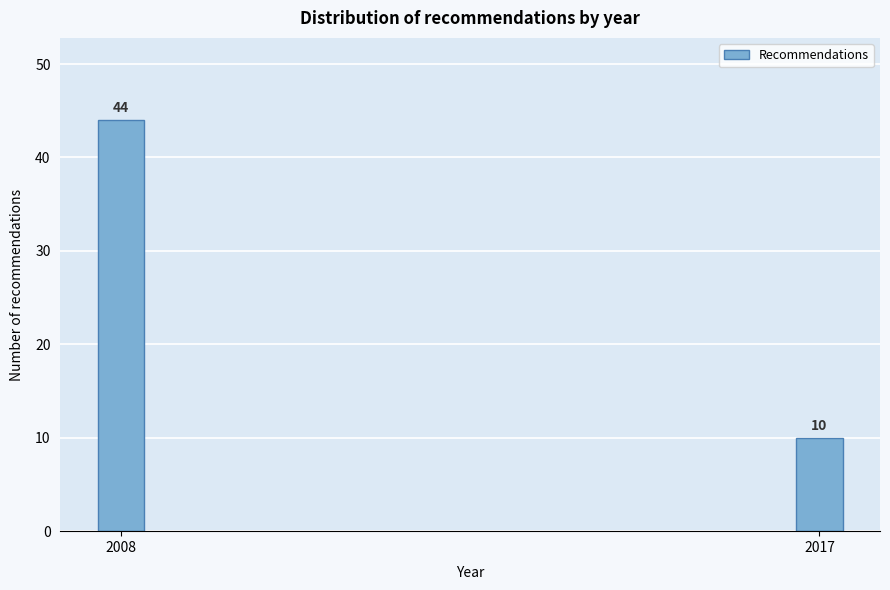

Reading left to right, list all the values displayed in this chart.

2008=44	2017=10